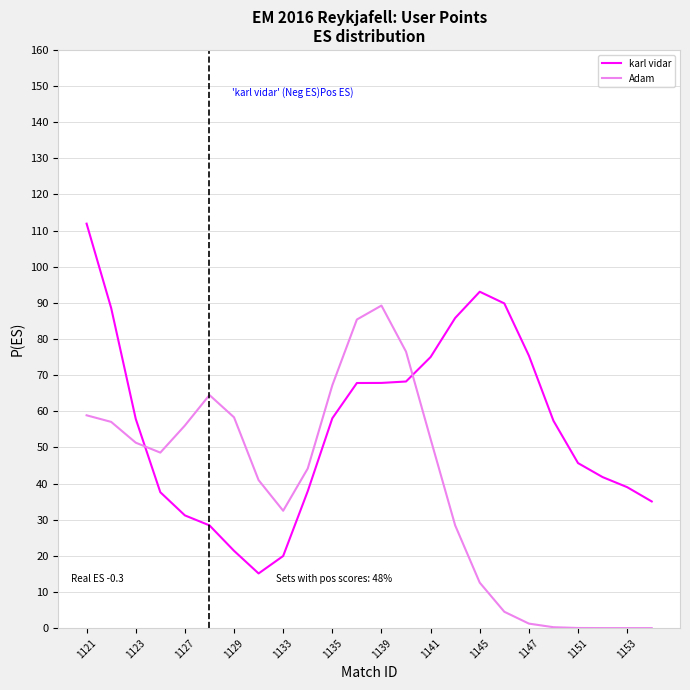

Rank the series by their average value, from highest to lowest.

karl vidar, Adam